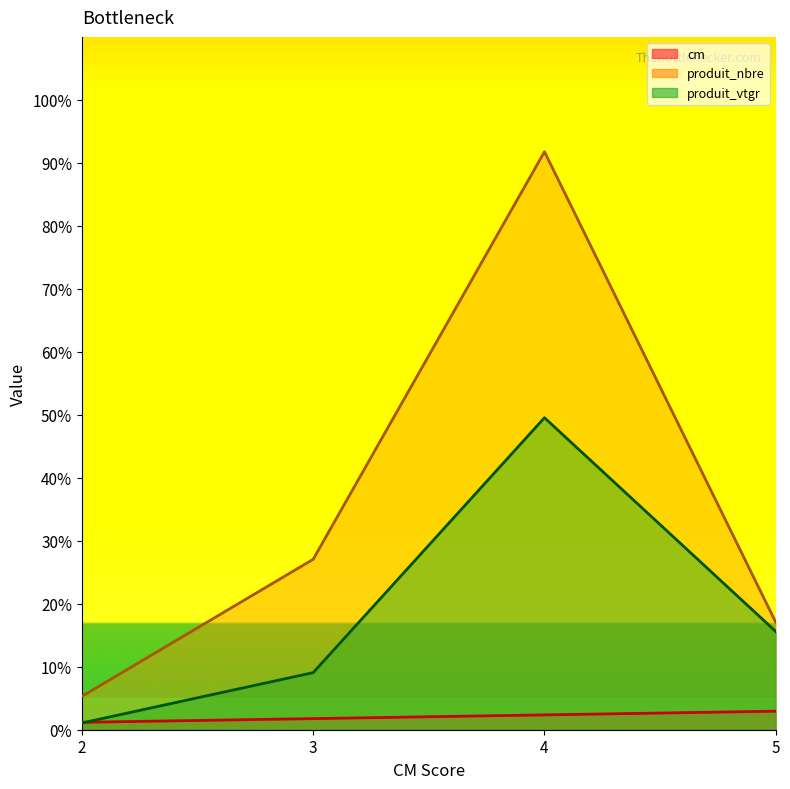

What is the difference between the maximum and second lowest values in the produit_vtgr series?

40.5